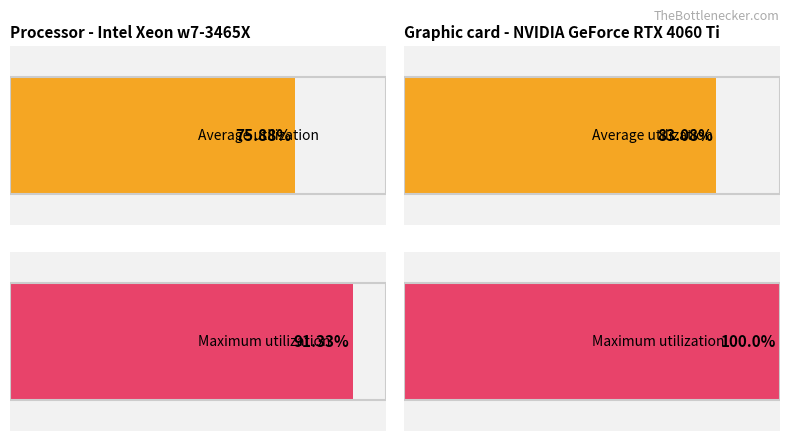

Which series has the largest range (max minus min)?

Maximum utilization